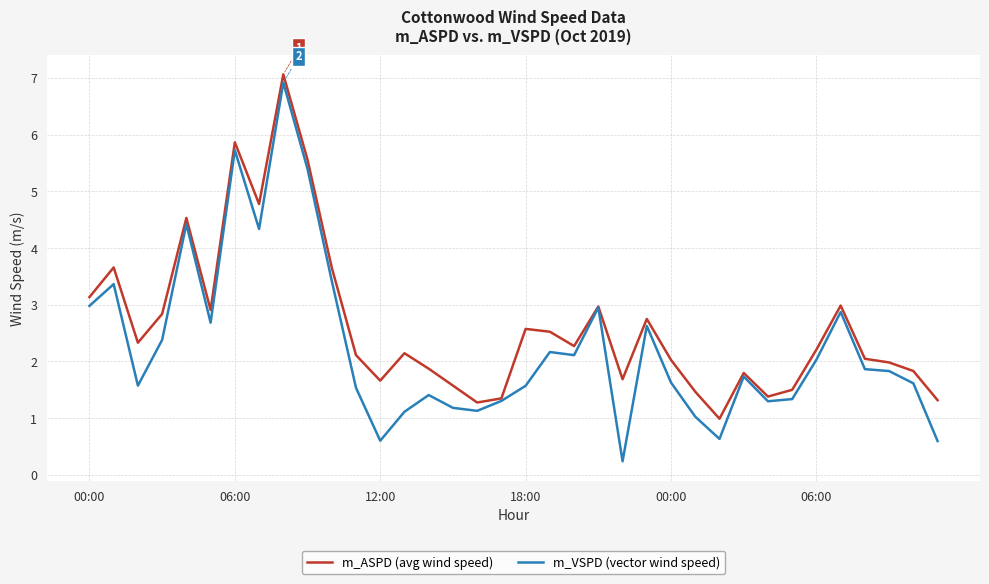

Which series has the largest total across all categories?

m_ASPD (avg wind speed)